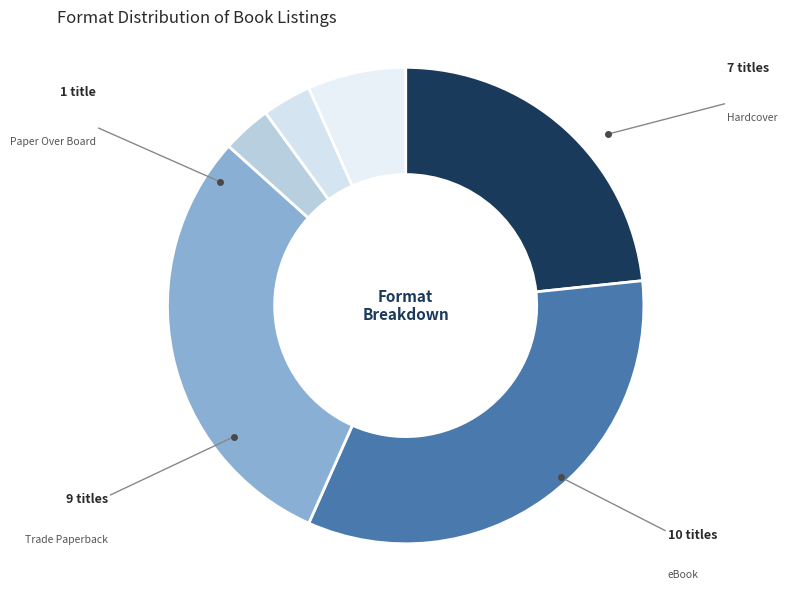

How many slices are in this pie chart?

6